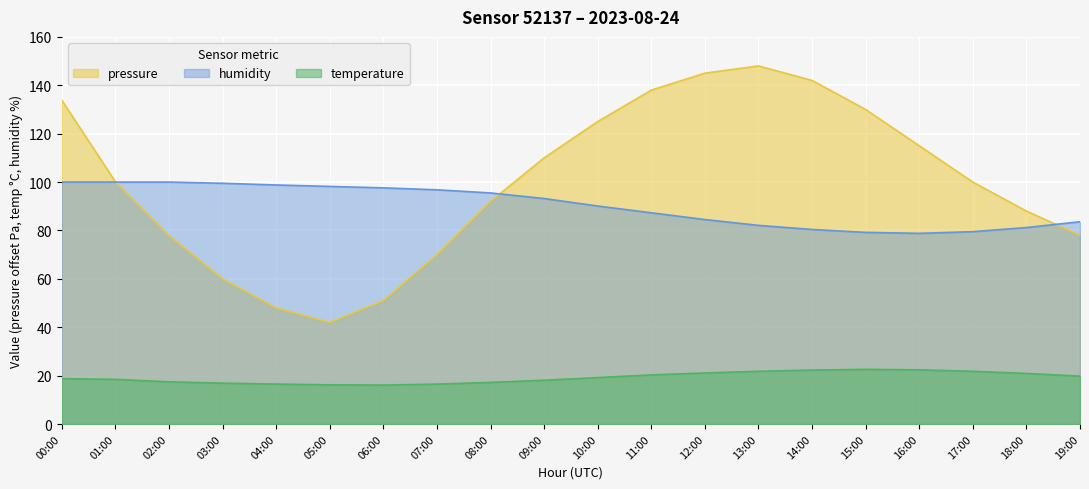

How many lines are shown in the chart?

3